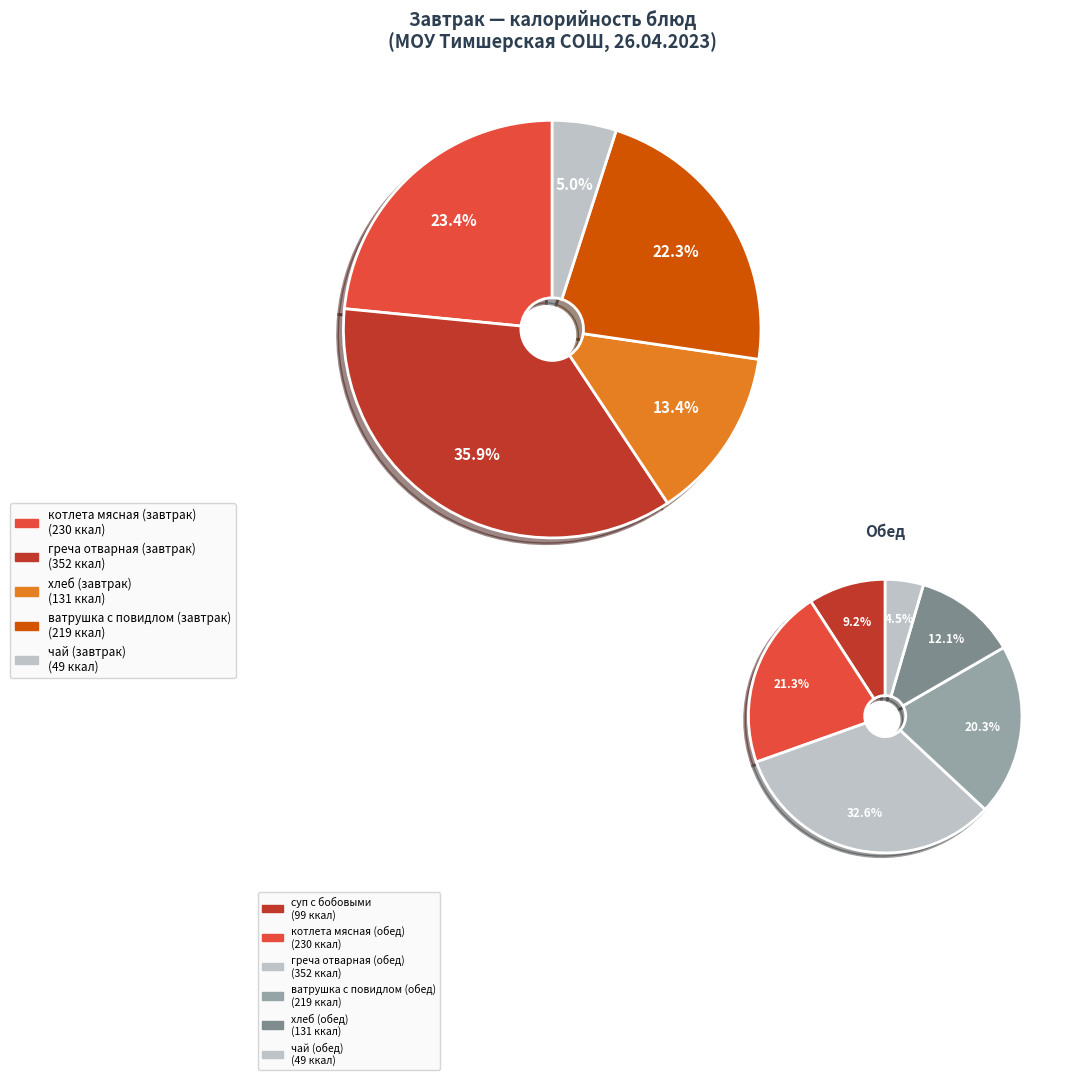

Do суп с бобовыми and греча отварная (обед) together represent more than half of the pie?

No